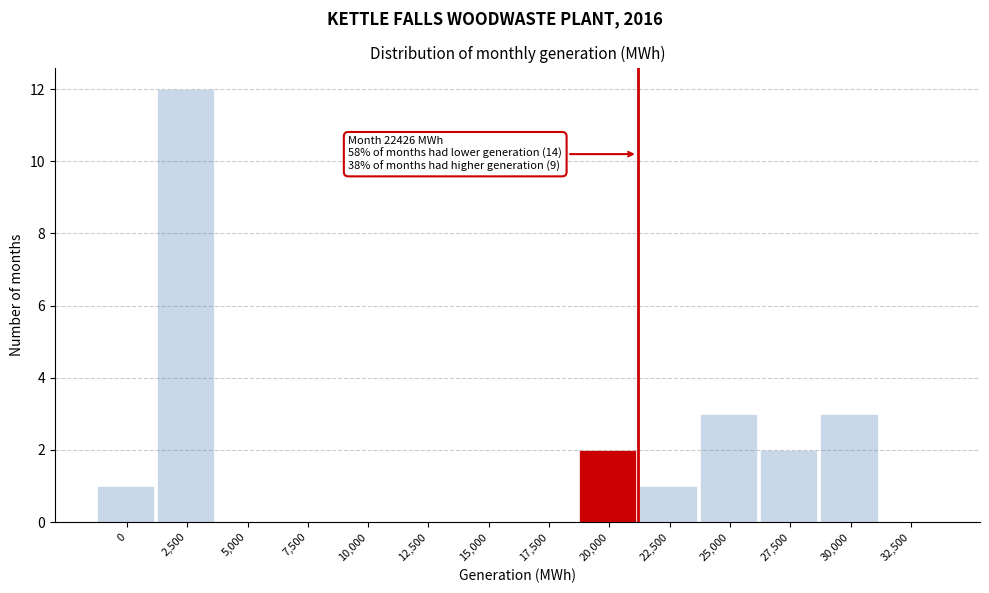

Reading right to left, what are all the values shown in this chart?

32,500=0	30,000=3	27,500=2	25,000=3	22,500=1	20,000=2	17,500=0	15,000=0	12,500=0	10,000=0	7,500=0	5,000=0	2,500=12	0=1